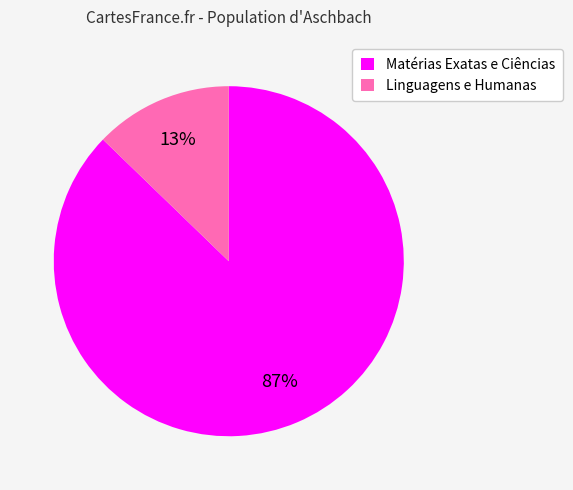

Which has a higher value, Linguagens e Humanas or Matérias Exatas e Ciências?

Matérias Exatas e Ciências